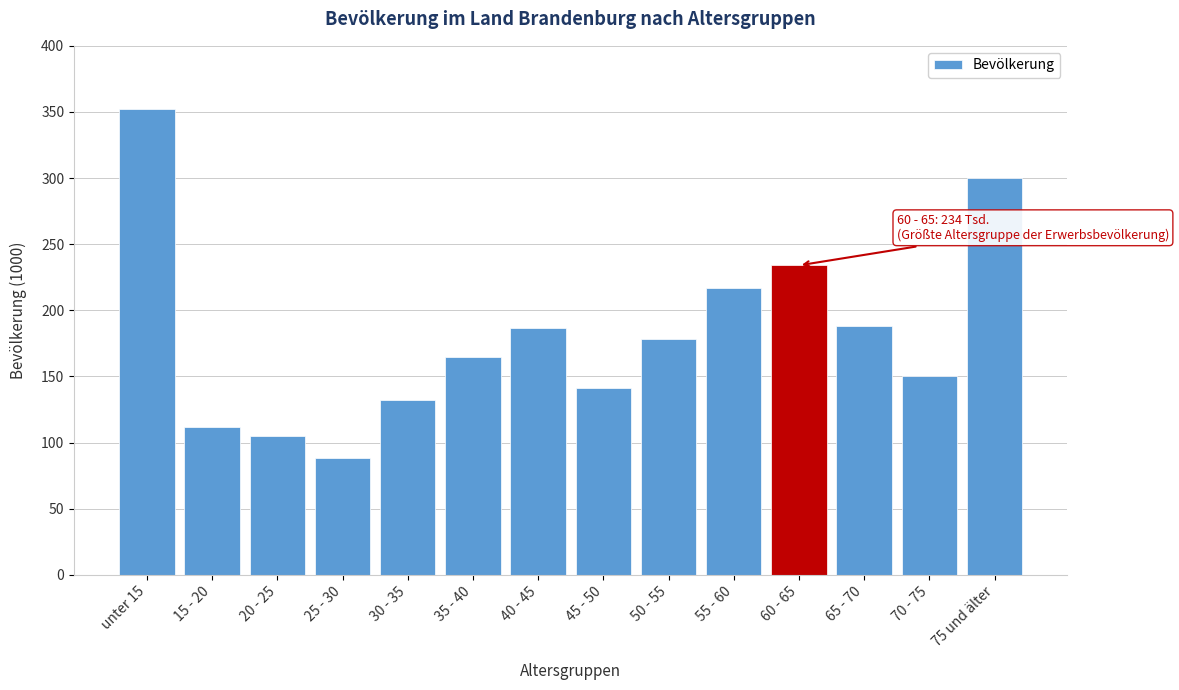

What is the difference between the maximum and minimum values?

264